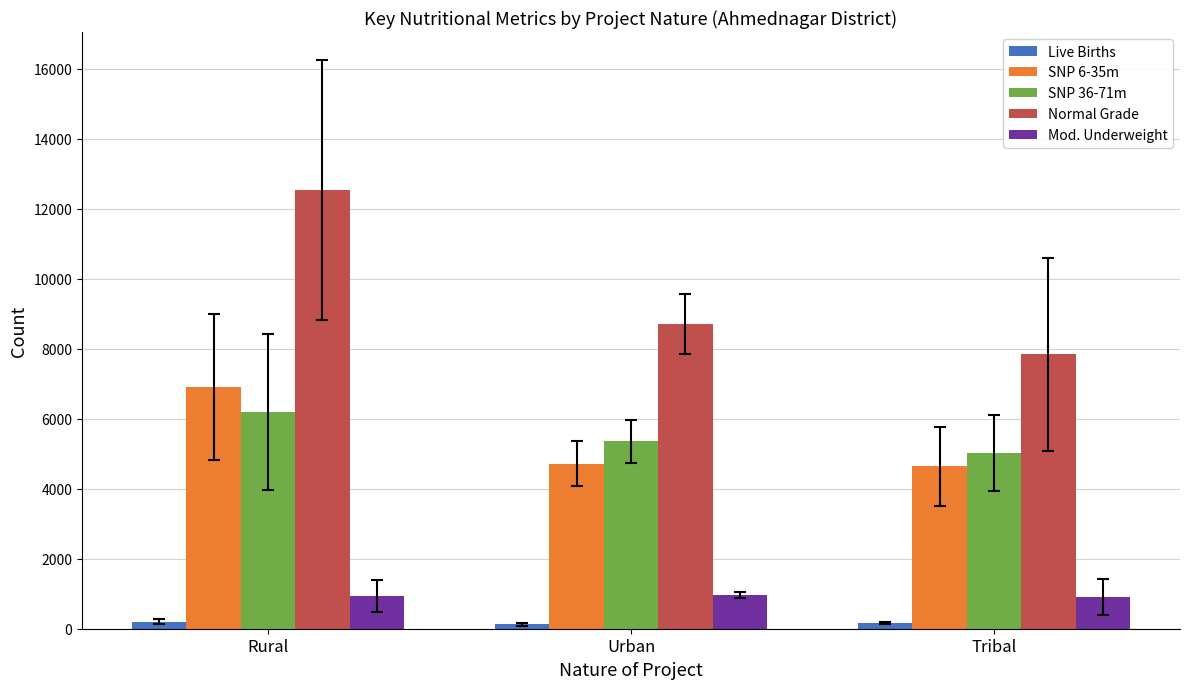

The SNP 36-71m series shows 3554.2 at Urban. True or false?

False